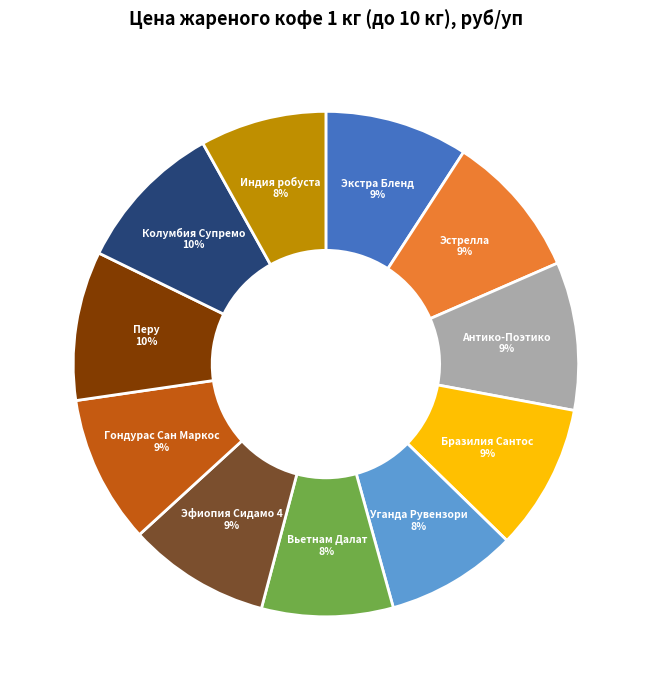

To the nearest percent, what is the difference between the Эфиопия Сидамо 4 and Колумбия Супремо slice percentages?

1%